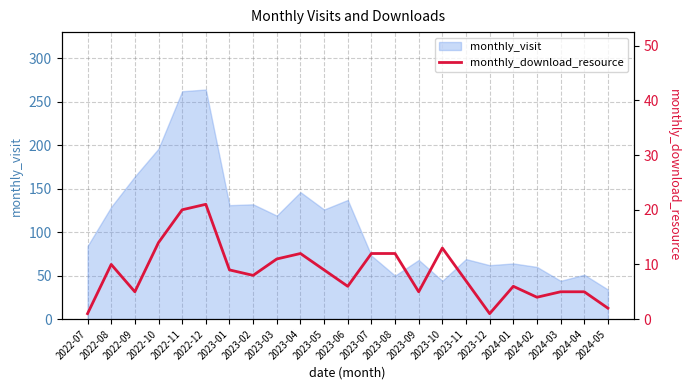

What is the difference between the values at 2022-08 and 2024-02?

6